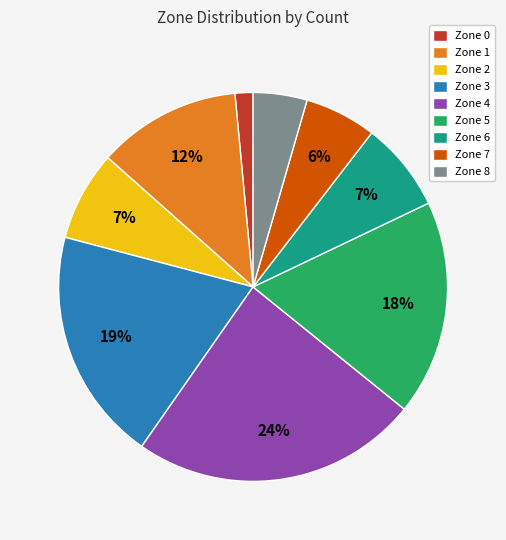

Which has a higher value, Zone 5 or Zone 8?

Zone 5